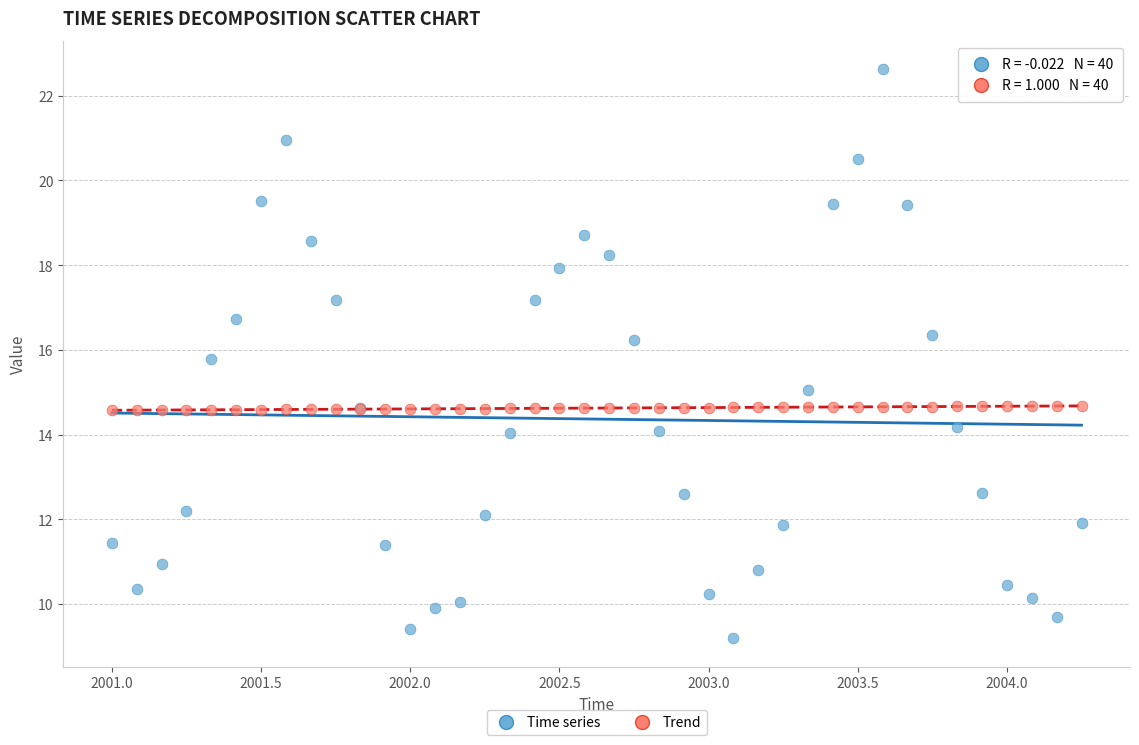

Which series contains the lowest Y value?

Time series